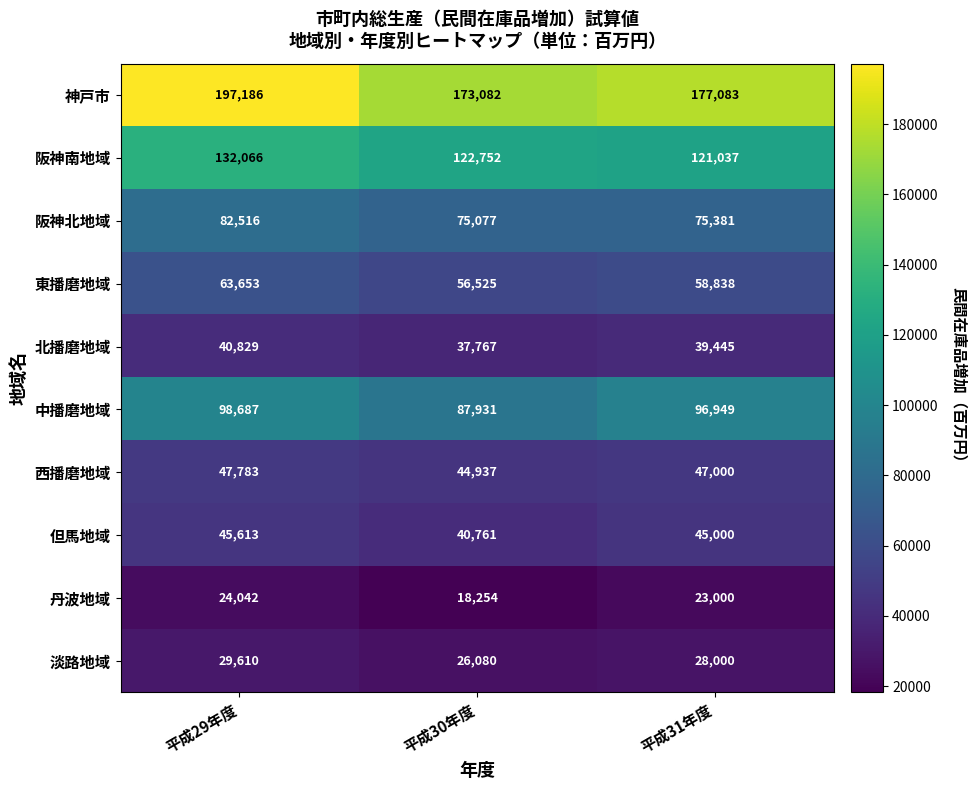

What is the smallest value displayed?

18254